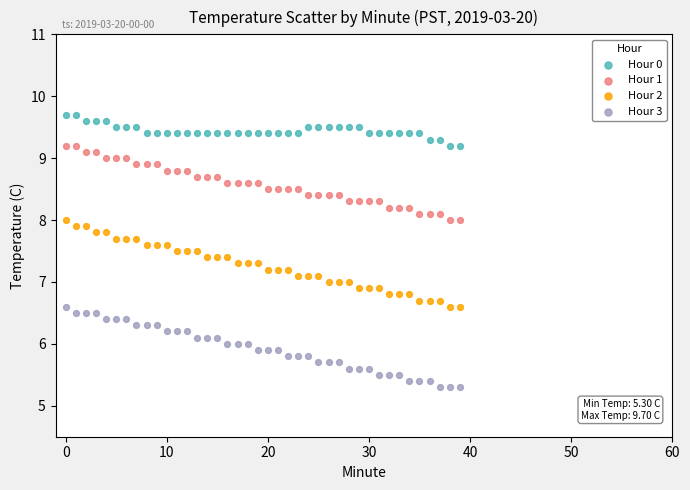

Across all data points, what is the range of Y values (max minus min)?

4.4